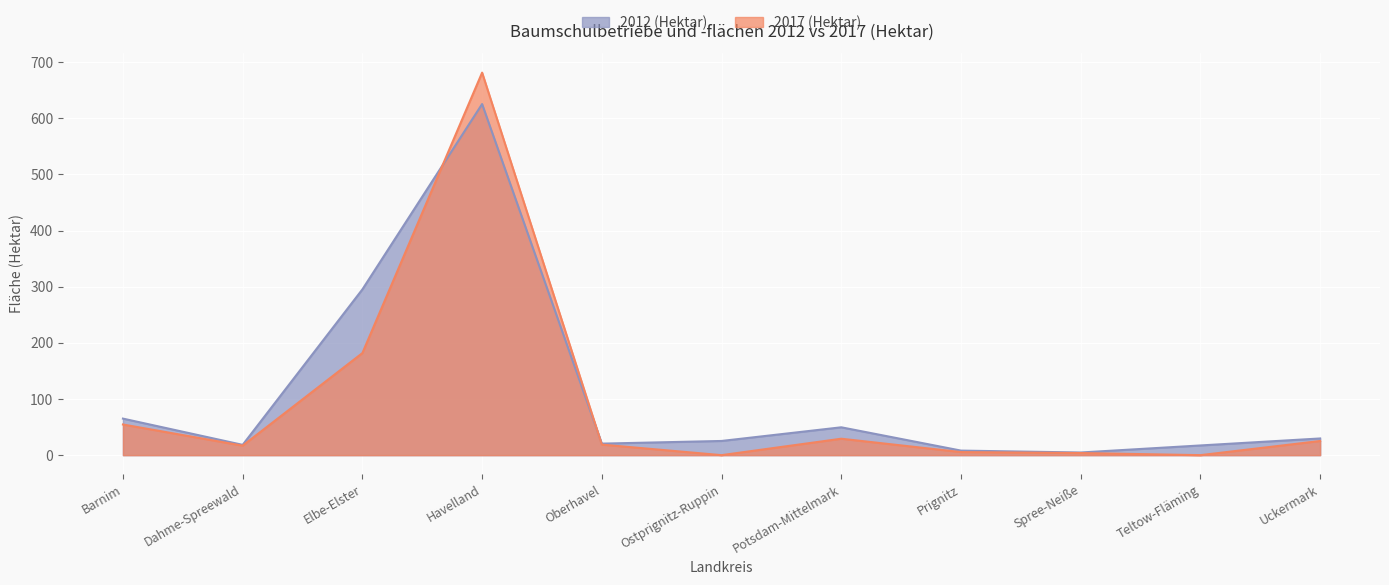

What is the label of the 8th point from the left?

Prignitz